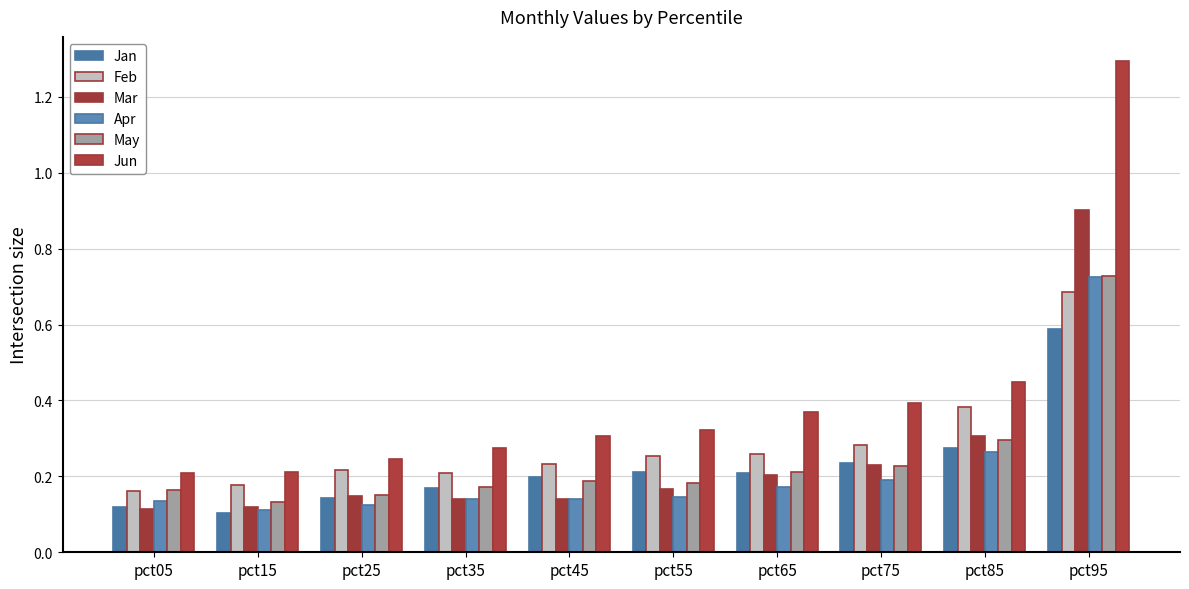

What are all the series names shown in the legend?

Jan, Feb, Mar, Apr, May, Jun